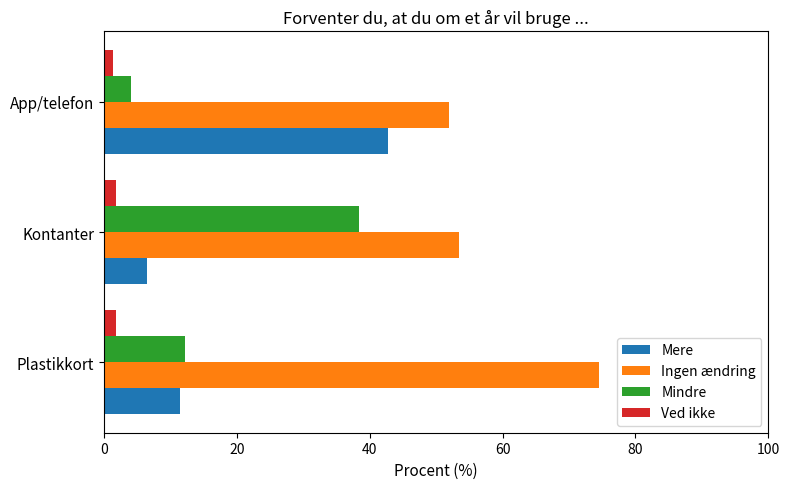

What is the sum of all Mindre values?

54.6